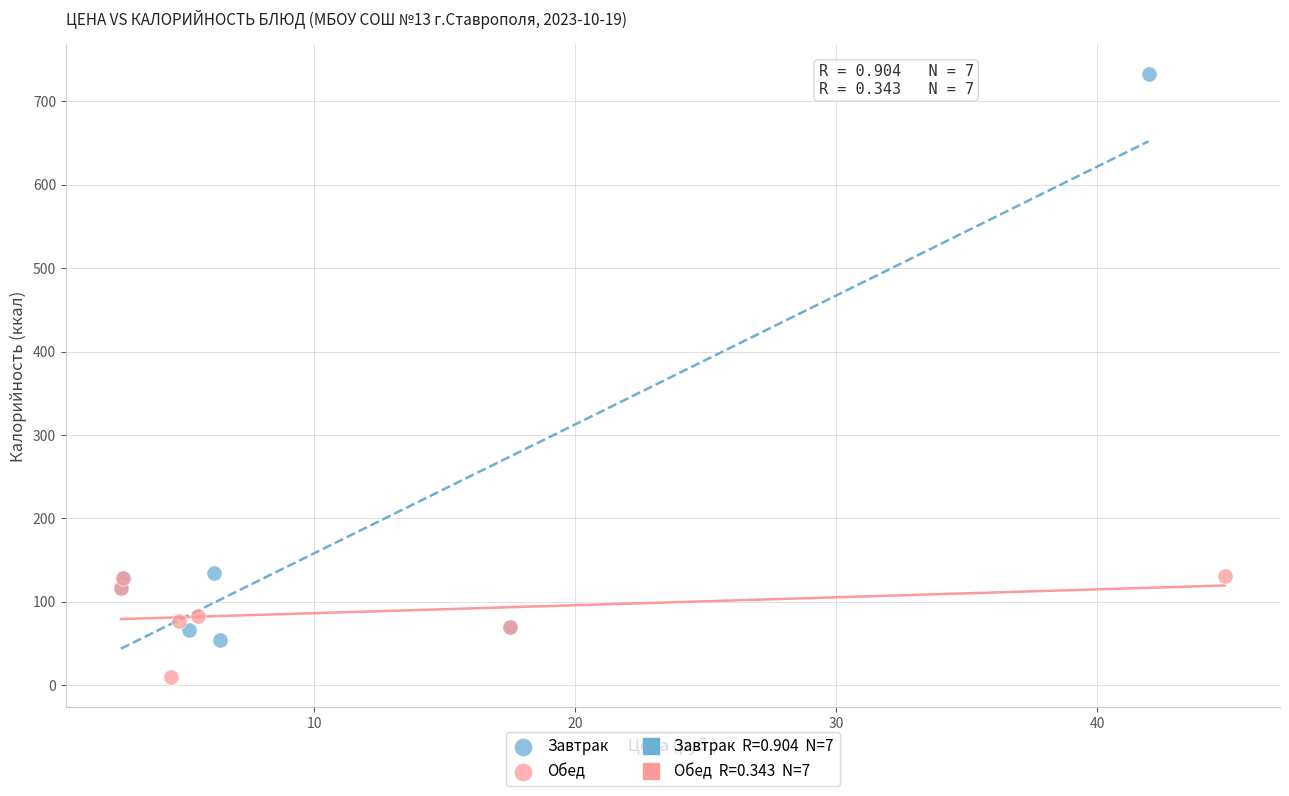

Which series contains the highest Y value?

Завтрак